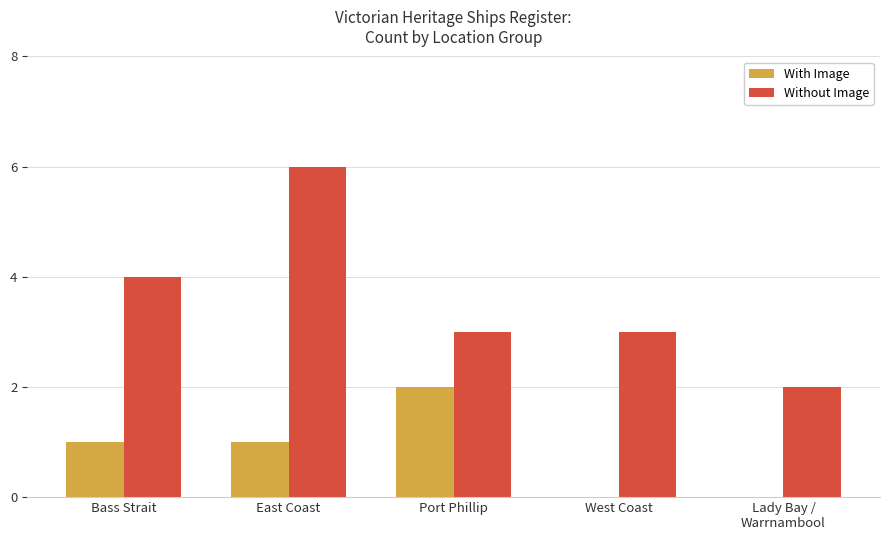

What is the total value across all series at East Coast?

7